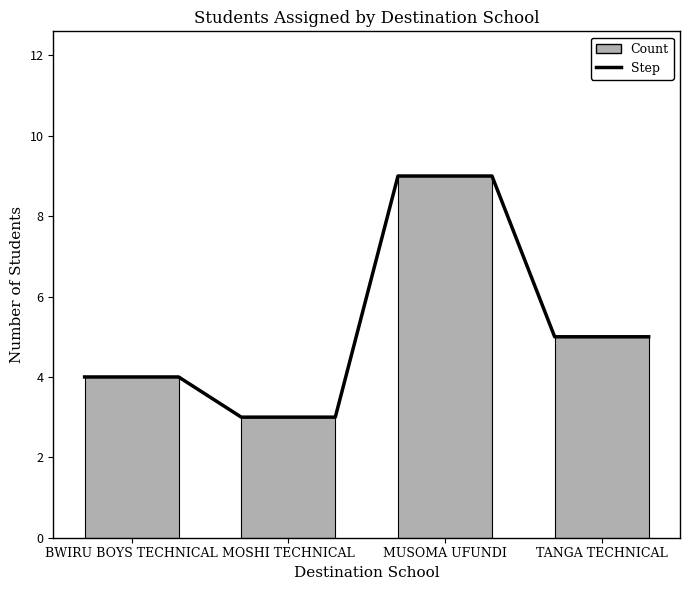

Reading left to right, extract all data points from this chart.

BWIRU BOYS TECHNICAL=4	MOSHI TECHNICAL=3	MUSOMA UFUNDI=9	TANGA TECHNICAL=5